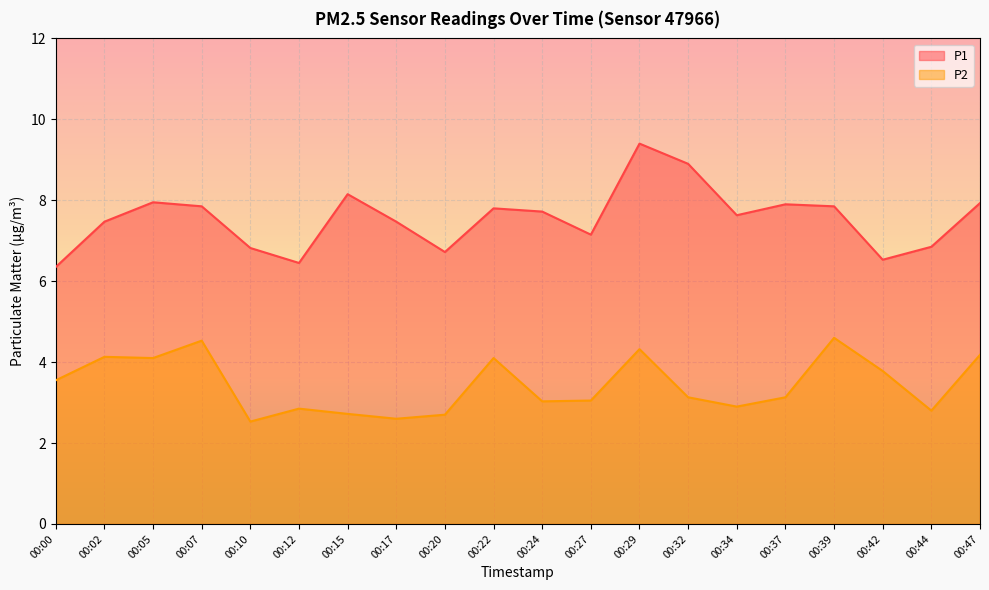

At which label does P1 reach its peak?

00:29